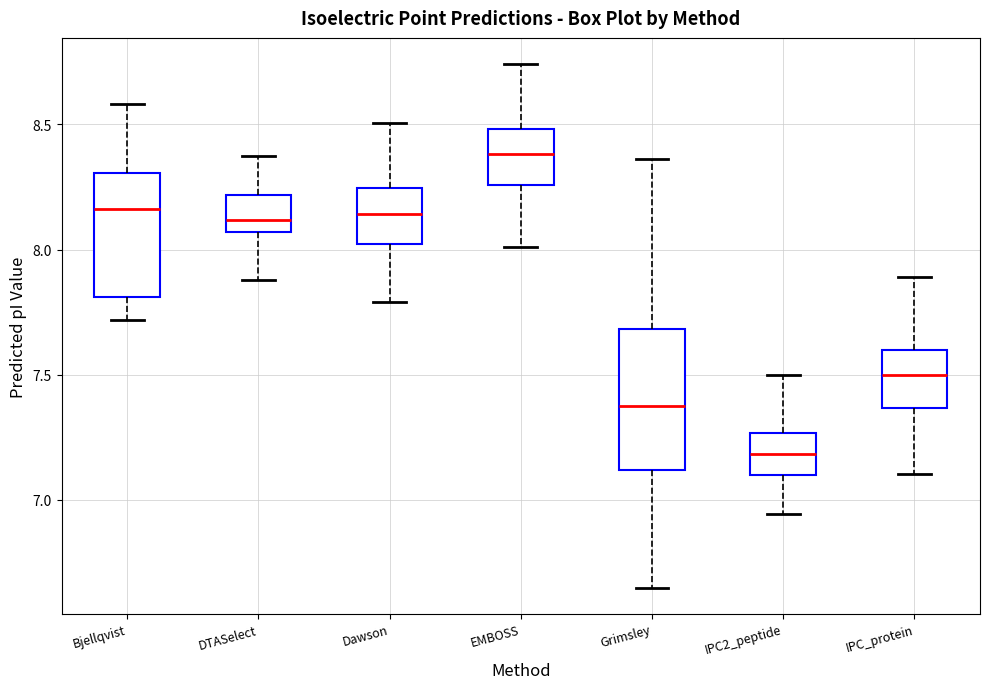

Comparing the boxes themselves (not the whiskers), which one is the tallest?

Grimsley